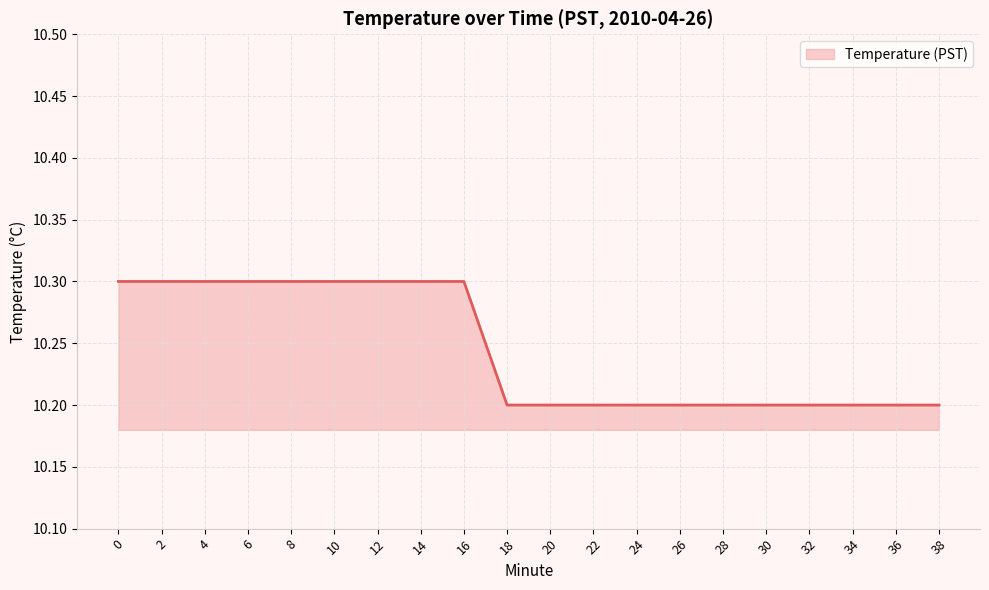

Is it true that the value at 4 is 4.1?

False